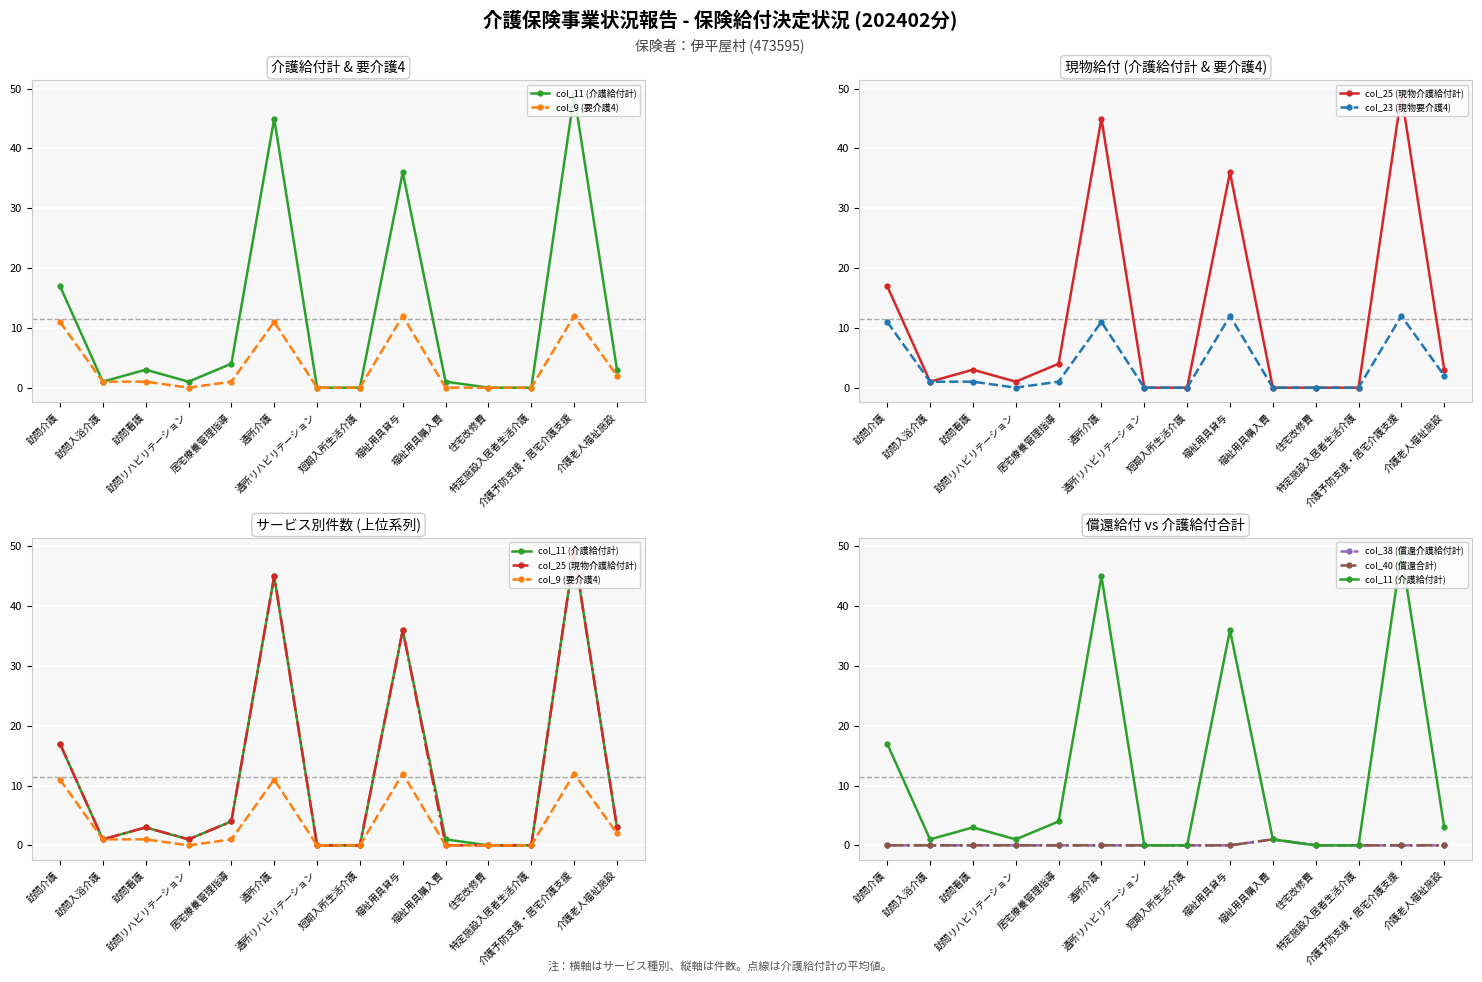

Is it true that col_9 (要介護4) equals 0 at 住宅改修費?

True